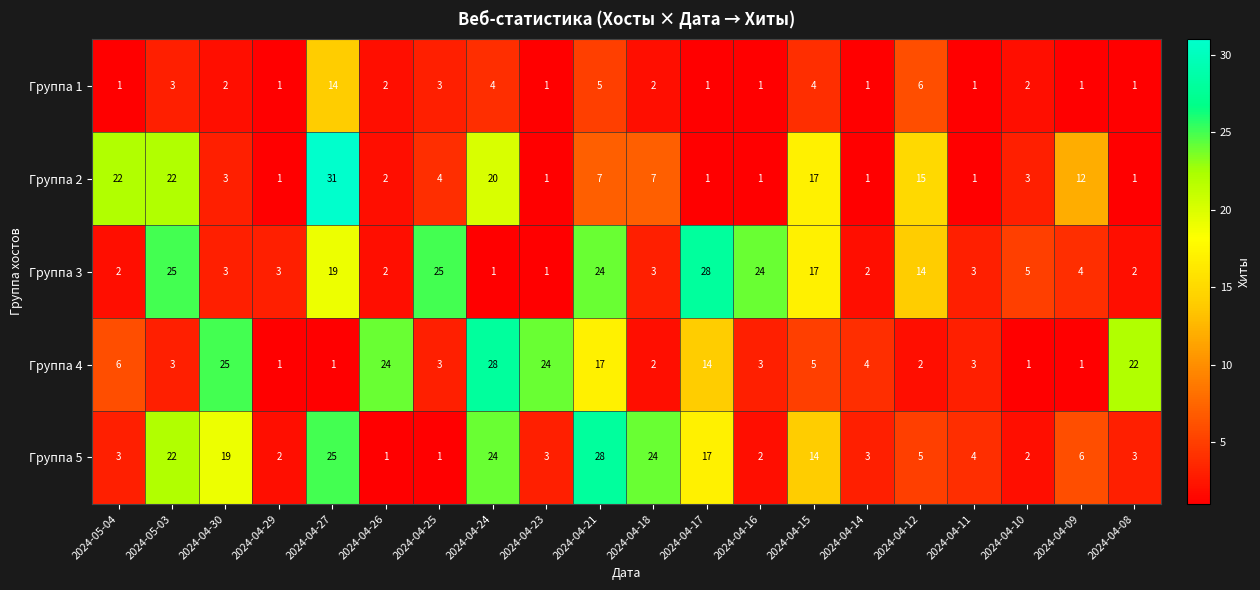

At which category is the sum across all series the highest?

2024-04-27